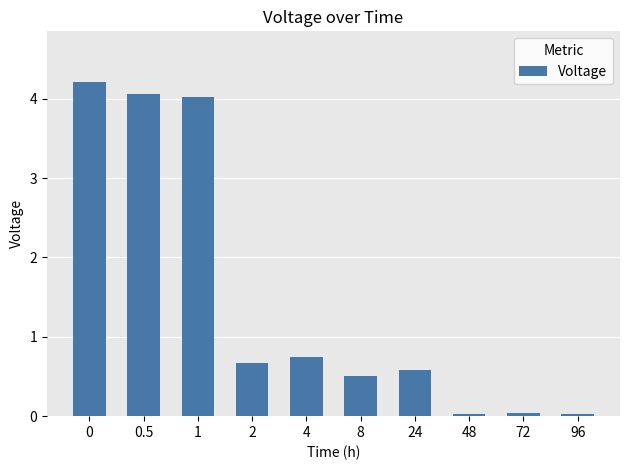

Between 48 and 24, which is larger?

24